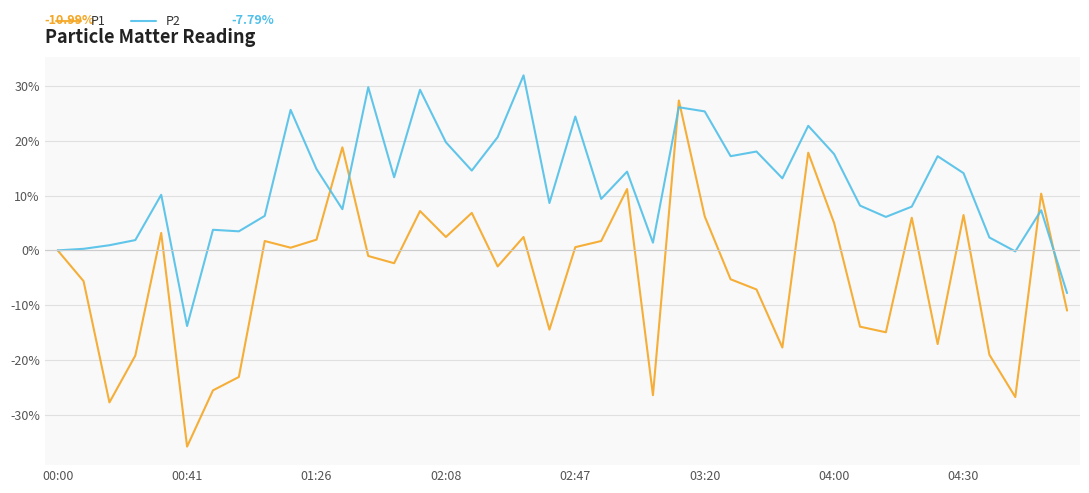

Which series has the largest range (max minus min)?

P1